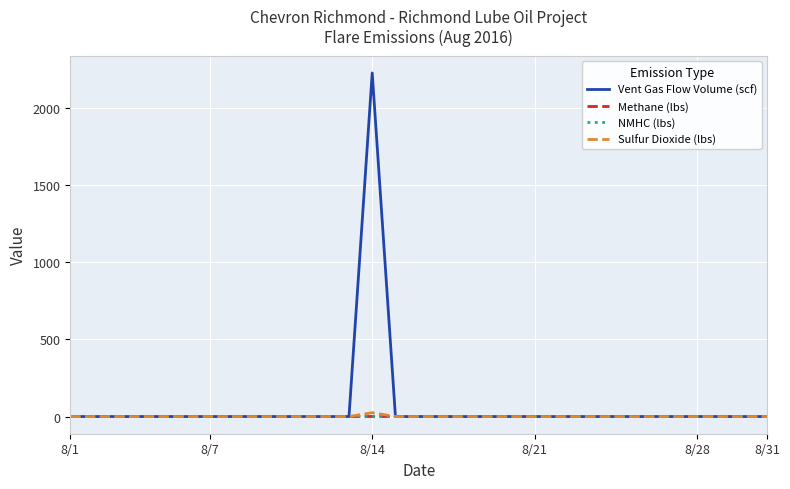

What is the maximum value shown in the chart?

2225.3